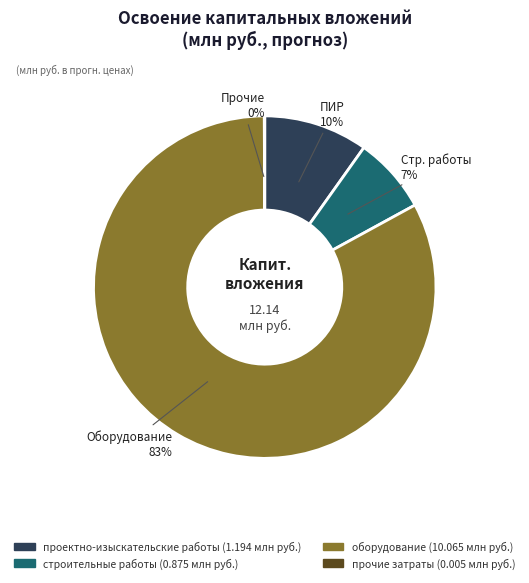

Which category has the biggest portion of the pie?

оборудование